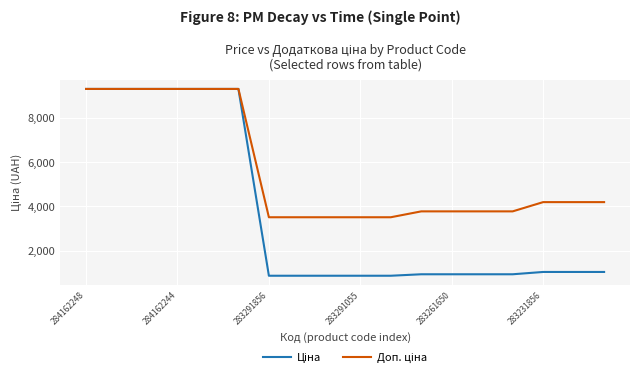

How many distinct data groups are displayed?

2